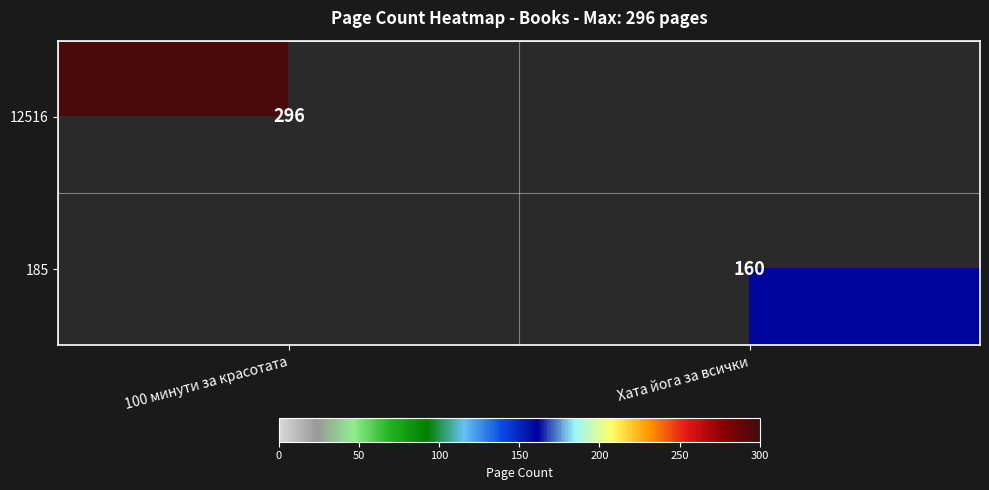

True or false: 185 has a value of 51 at Хата йога за всички.

False